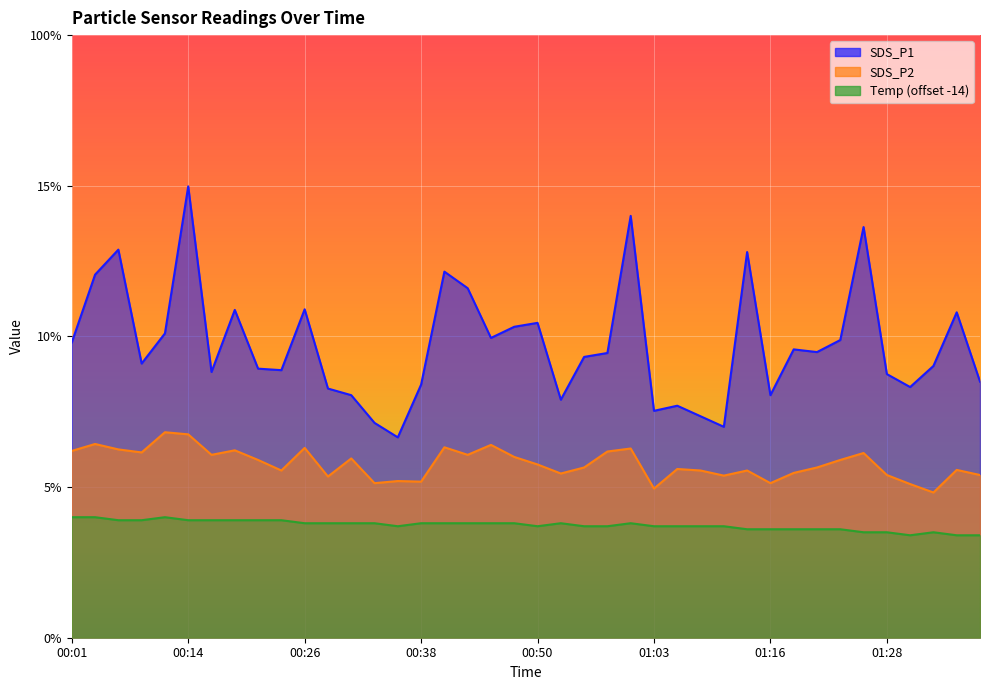

How many distinct data groups are displayed?

3